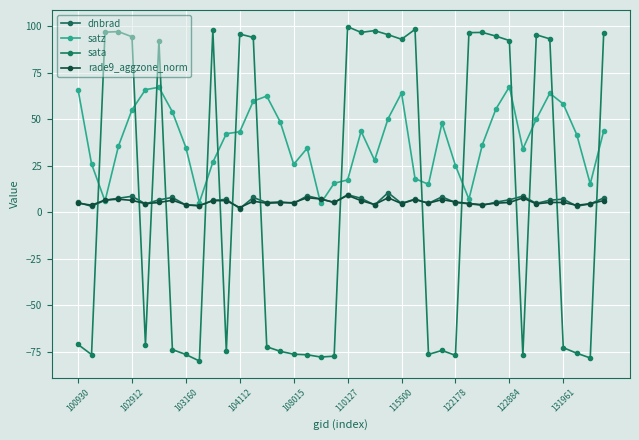

Does the chart display data point markers on the line(s)?

Yes